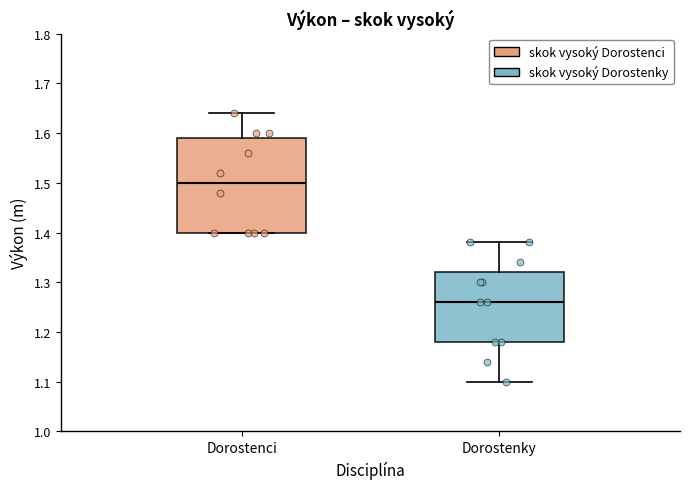

Reading left to right, transcribe this box plot: for each box, give where its median line is, the range the box spans, and where its two whiskers end, as read against the y-axis. The values are not printed on the chart, so give them approximately, as read against the axis.

Dorostenci: median 1.50, box 1.40 to 1.59, whiskers 1.40 to 1.64
Dorostenky: median 1.26, box 1.18 to 1.32, whiskers 1.10 to 1.38